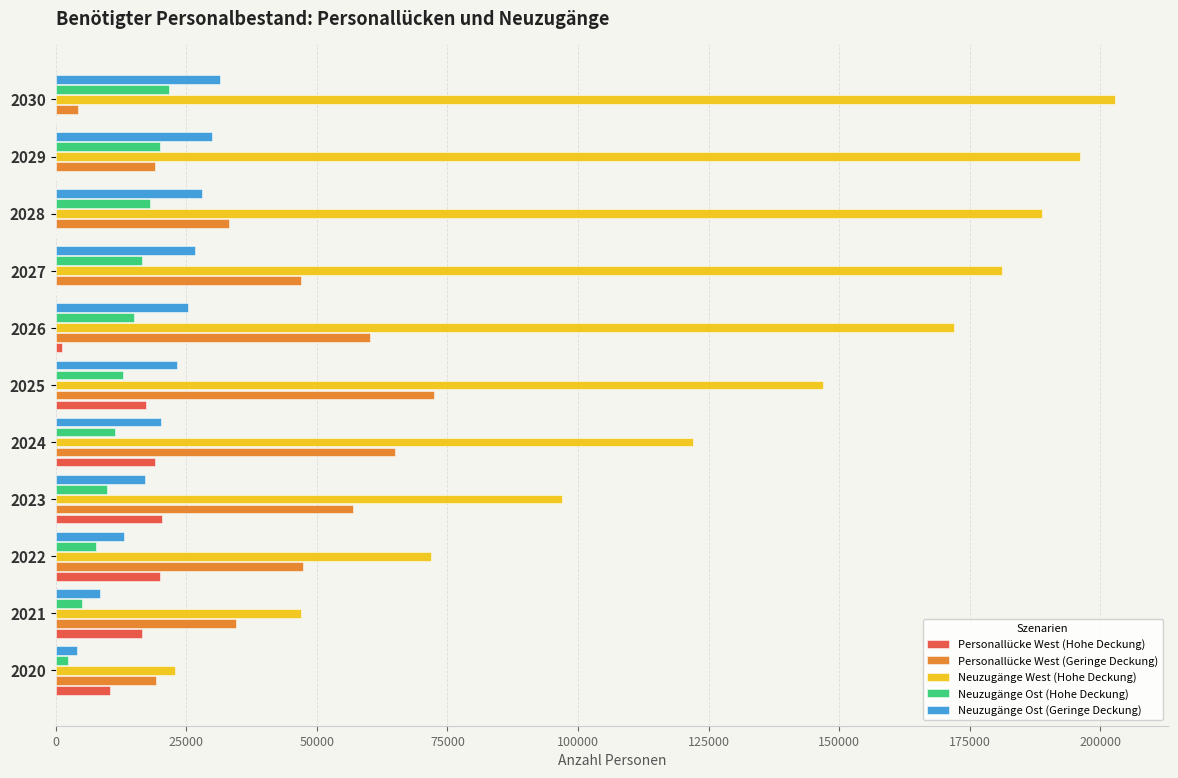

What is the maximum value for Personallücke West (Geringe Deckung)?

72500